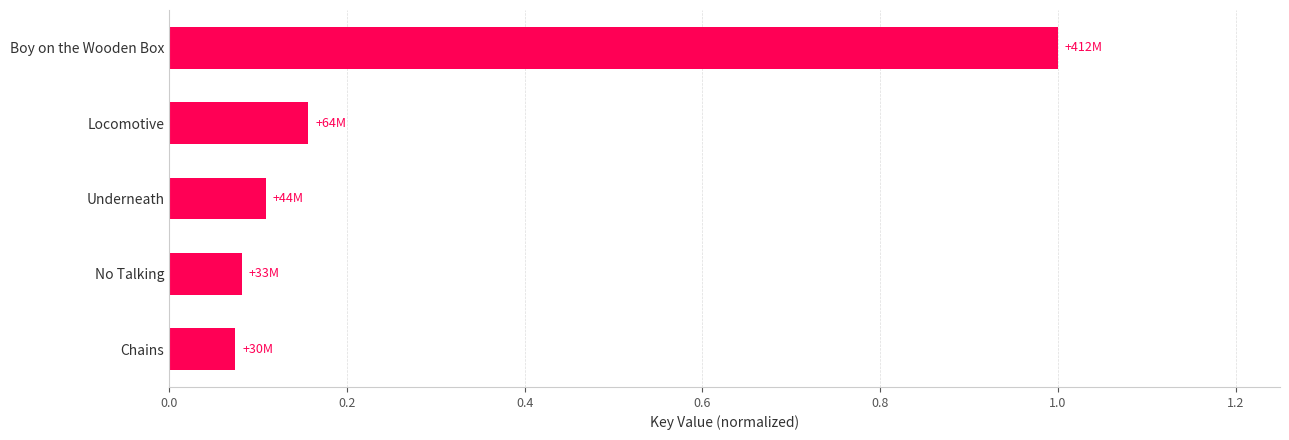

The value at Boy on the Wooden Box is 1.6. True or false?

False